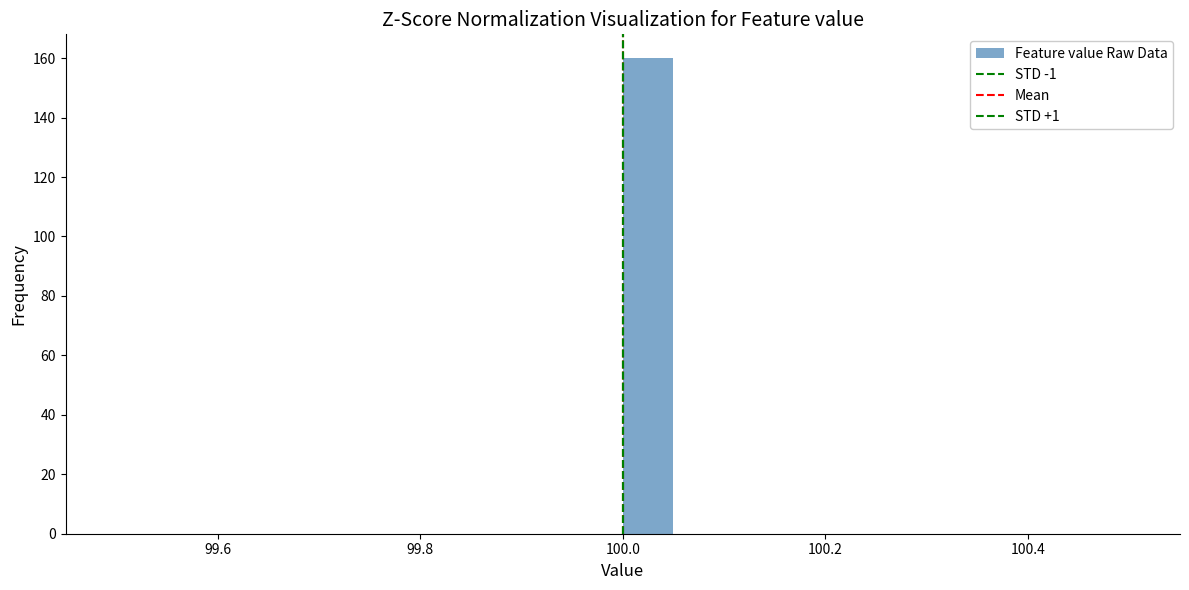

Around what value on the x-axis is the tallest bar? Give the approximate position of its centre, as read against the axis.

100.02